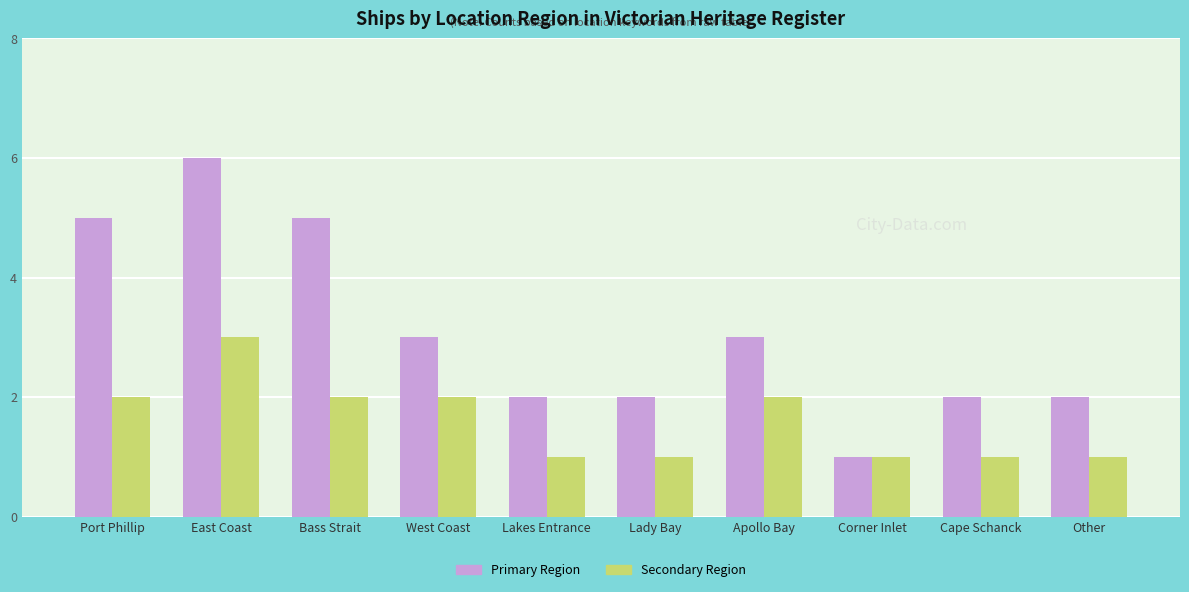

At which category is the sum across all series the highest?

East Coast